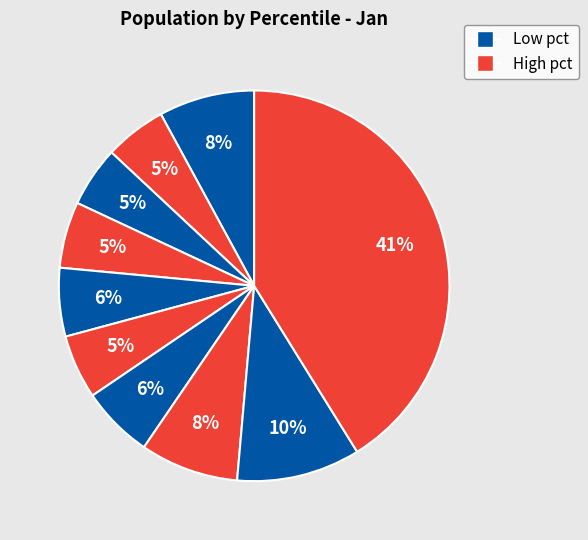

How many segments does this pie chart have?

10